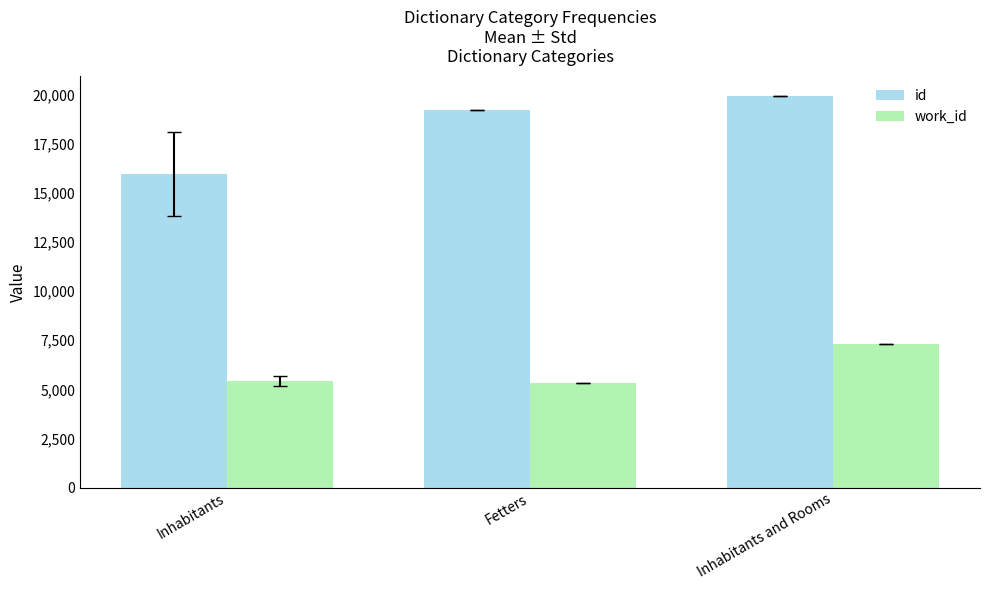

The value of work_id at Inhabitants and Rooms is 11036.0. True or false?

False